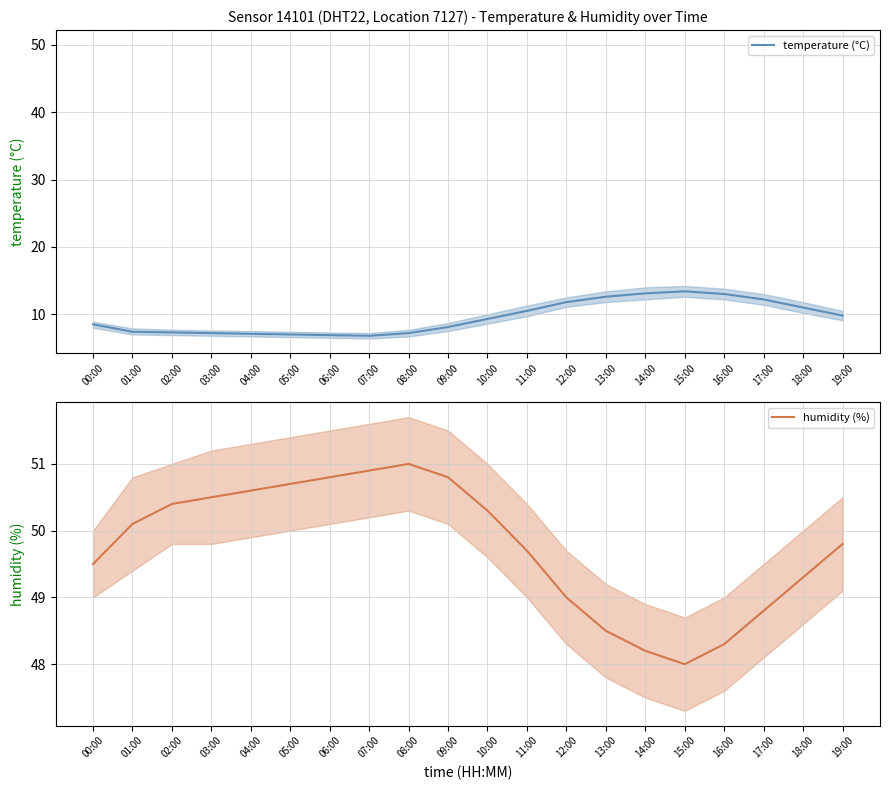

True or false: temperature (°C) has a value of 7.1 at 04:00.

True